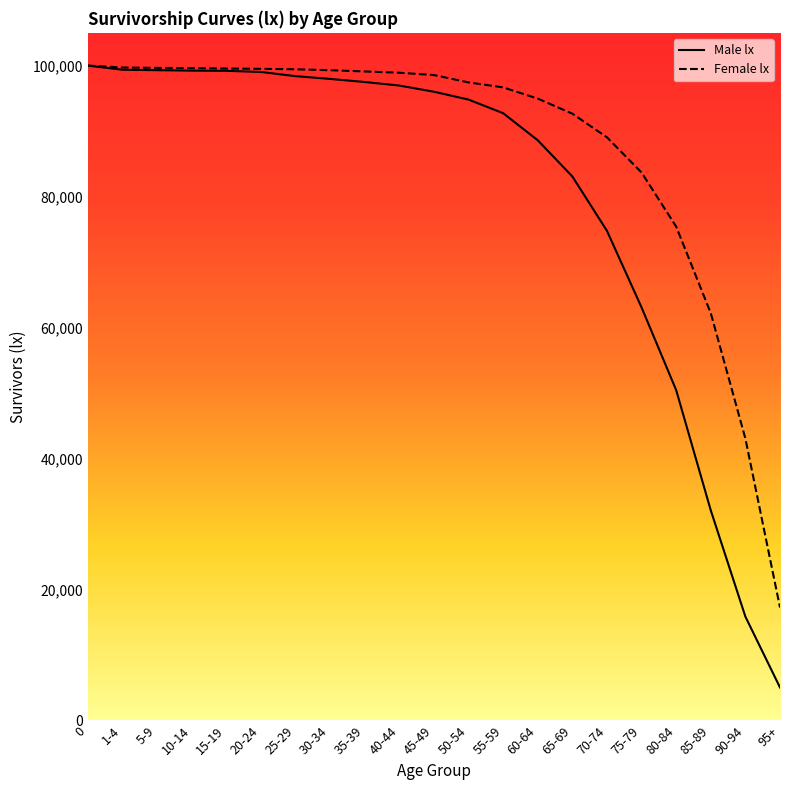

What is the sum of all Male lx values?

1683444